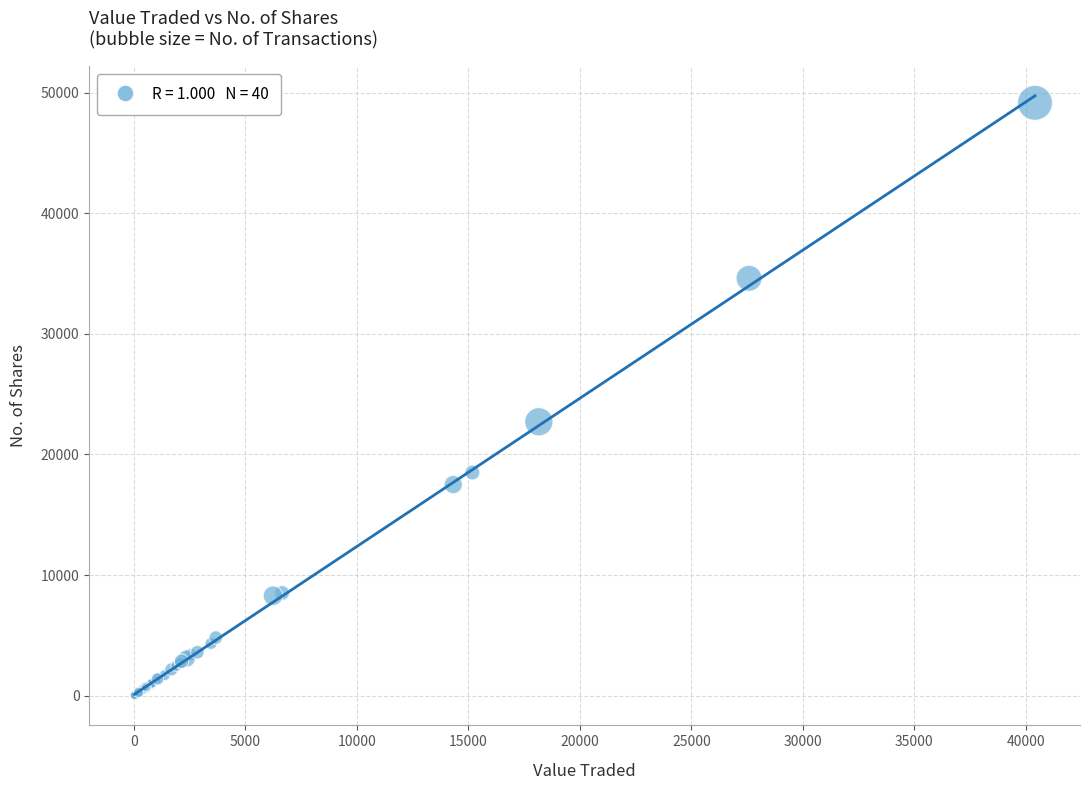

What Y value in the scatter plot is closest to 24586?

22707